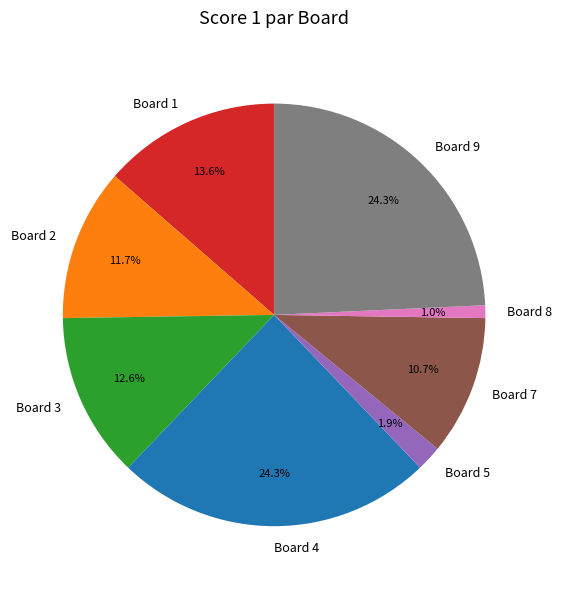

How many slices are in this pie chart?

8